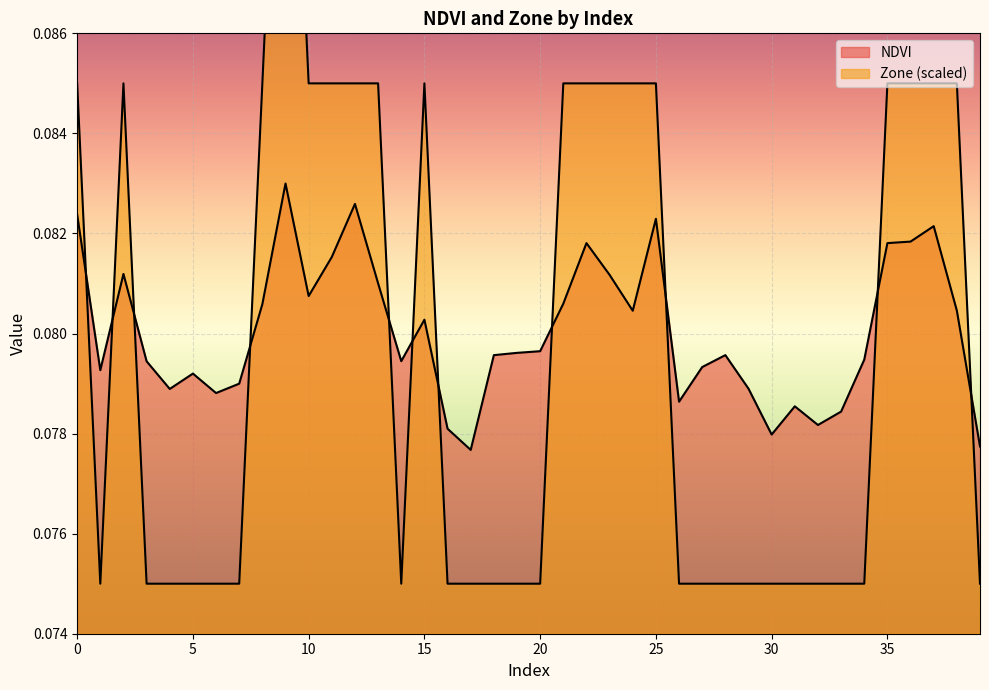

Rank the series by their maximum value, from lowest to highest.

NDVI, Zone